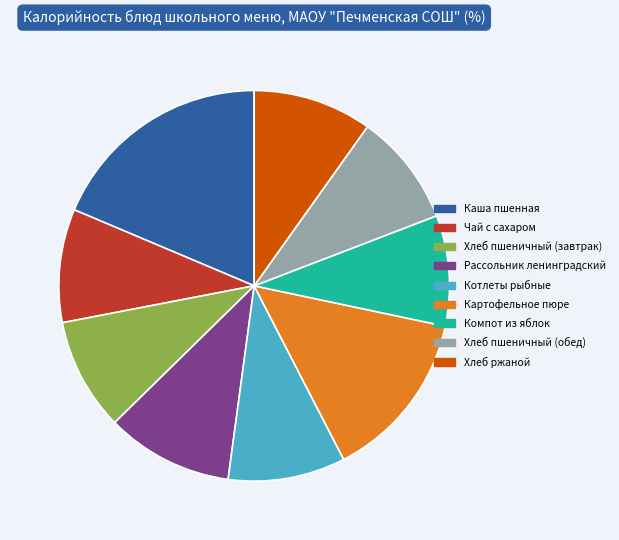

Count the number of slices in the pie.

9